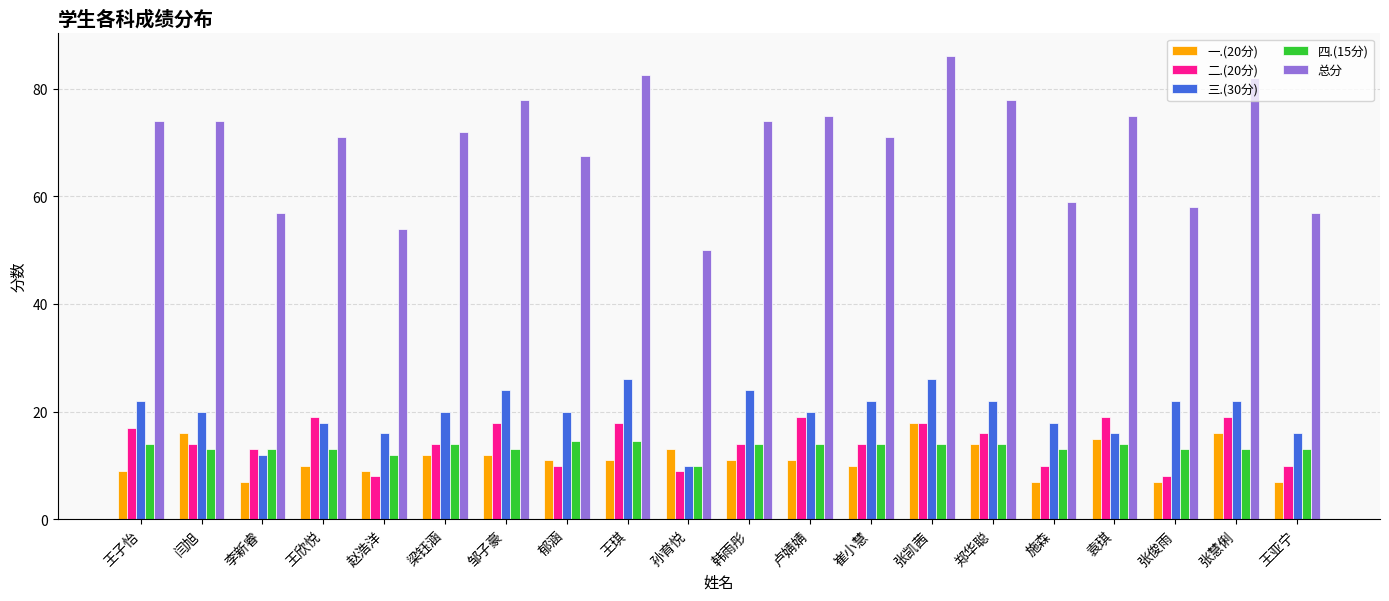

How many distinct data groups are displayed?

5